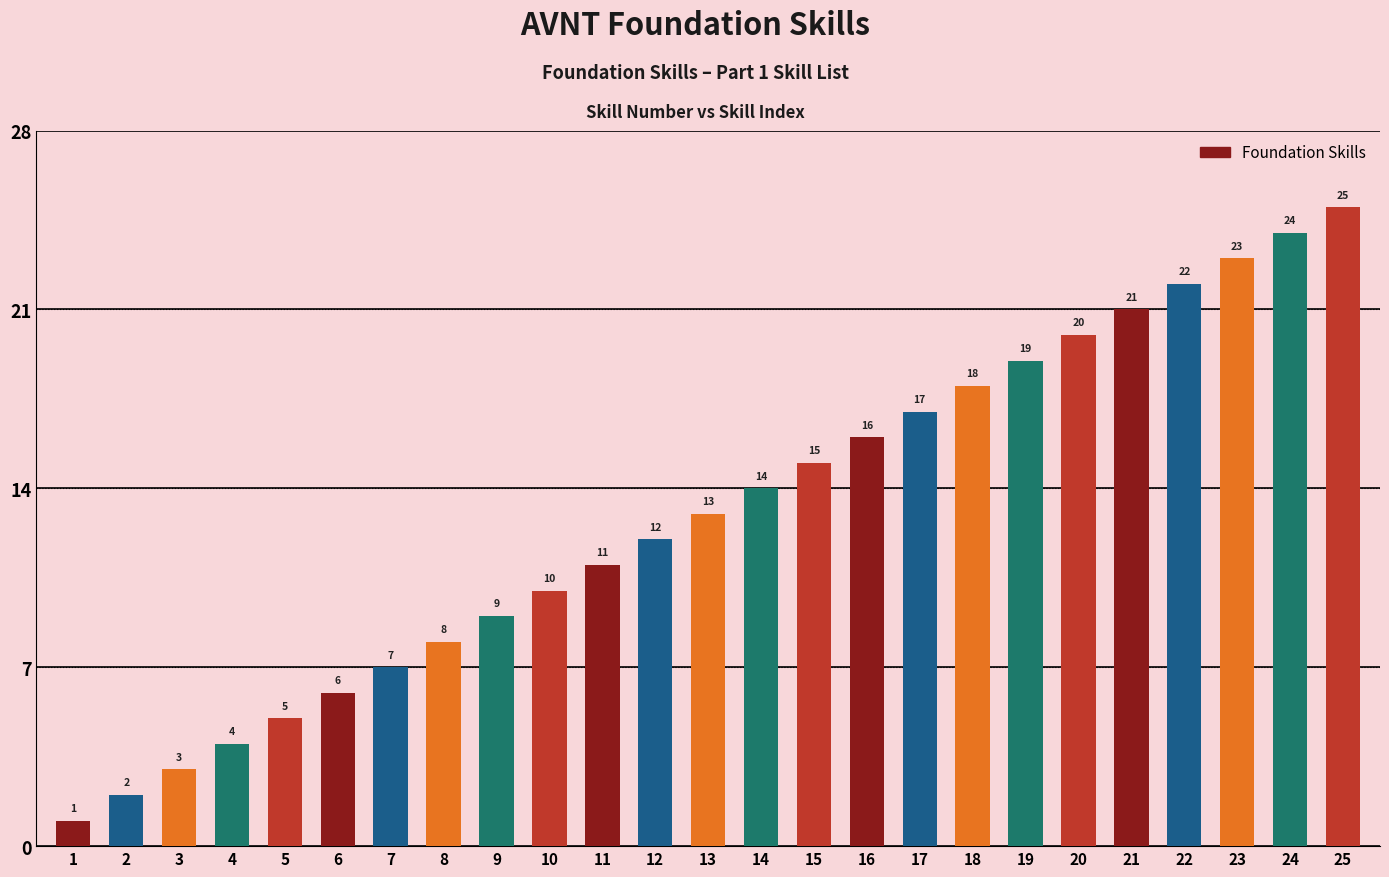

The chart shows a value of 19 at 19. True or false?

True